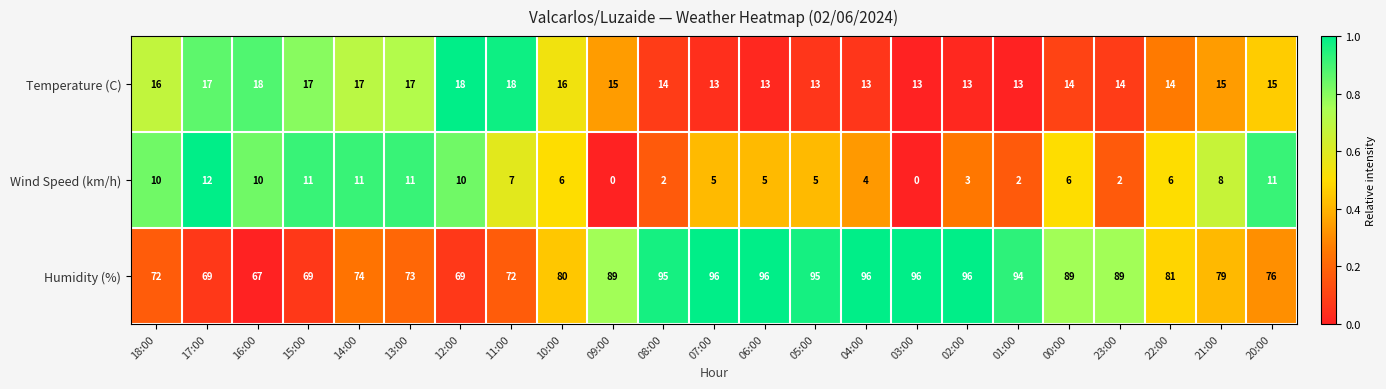

Between 06:00 and 22:00, which series saw the biggest shift?

Humidity (%)